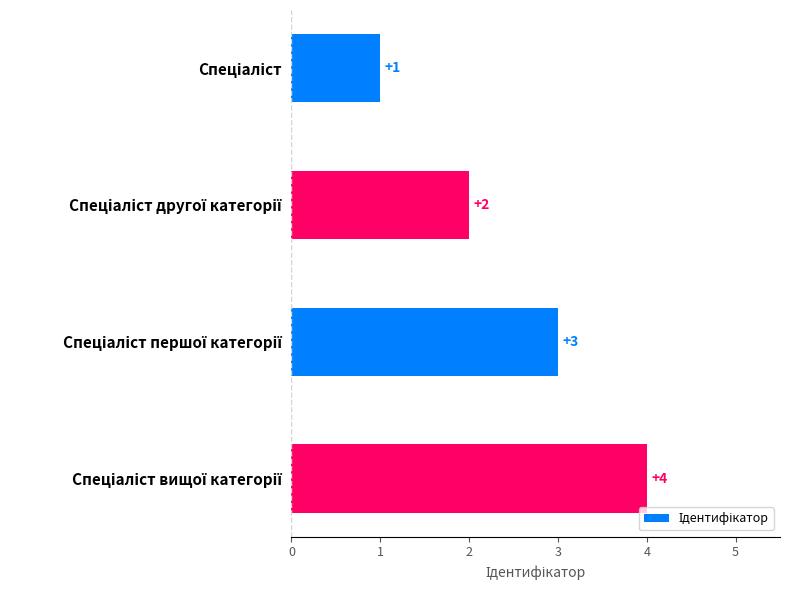

What is the greatest value displayed?

4